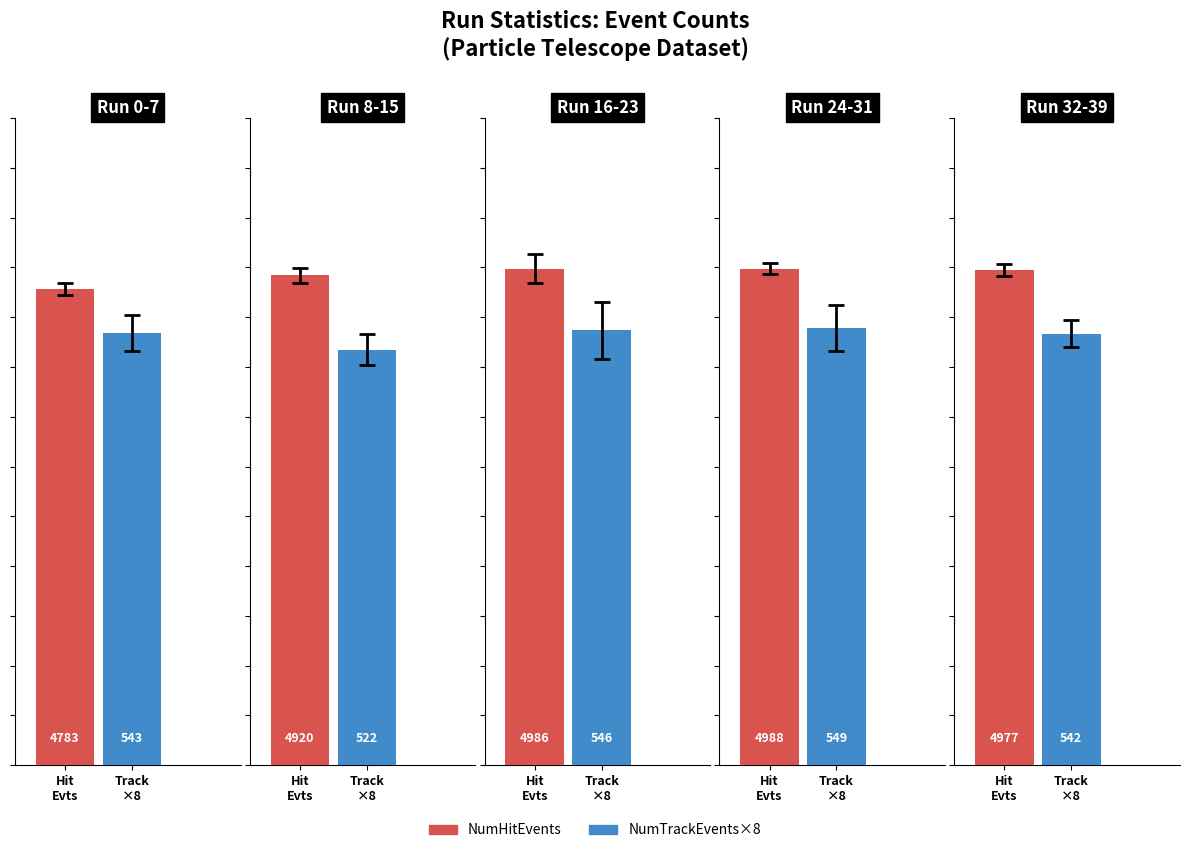

The value of NumTrackEvents at 20 is 174. True or false?

False